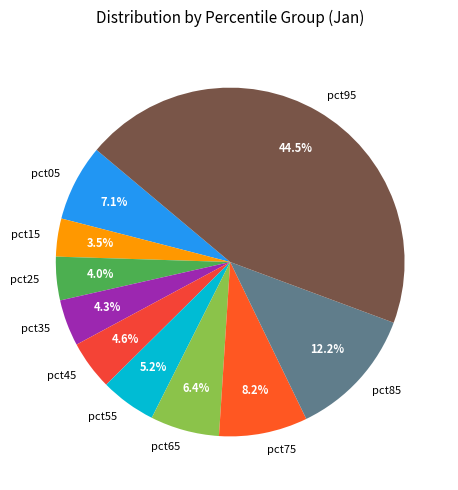

To the nearest percent, what is the difference between the pct35 and pct15 slice percentages?

1%